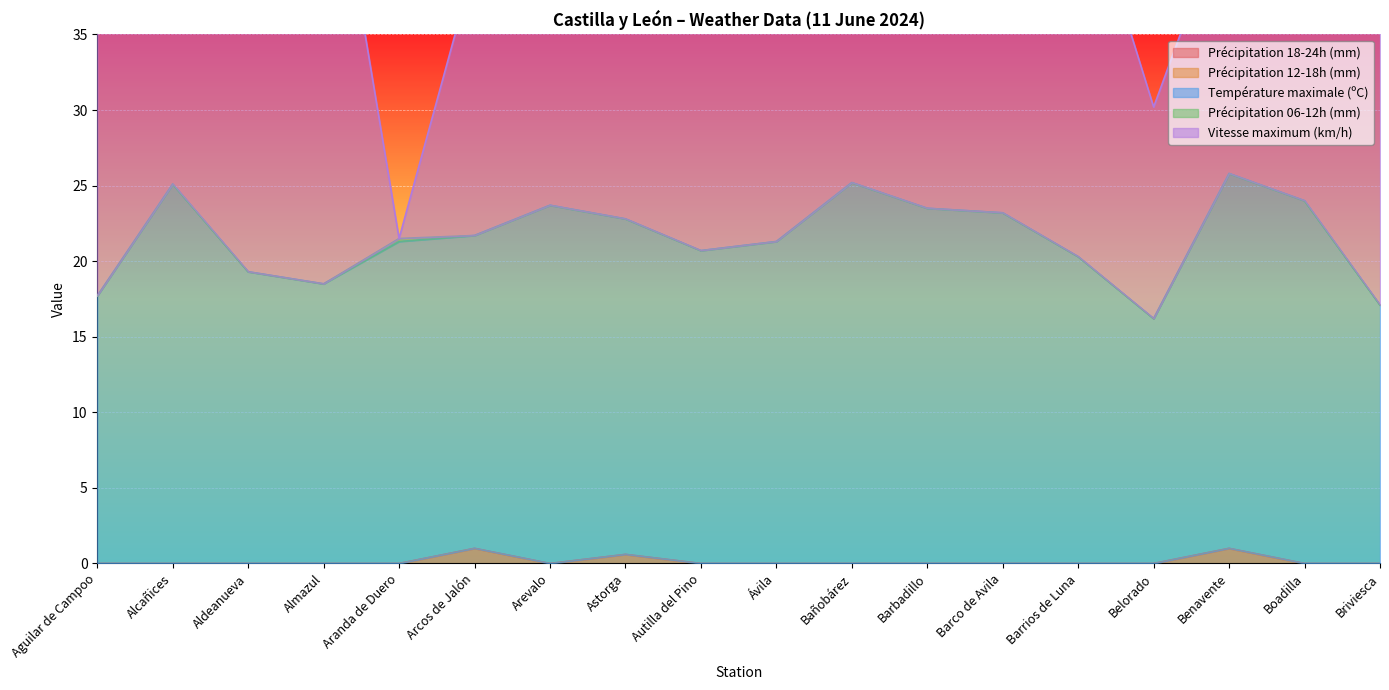

How many series are shown in this chart?

5